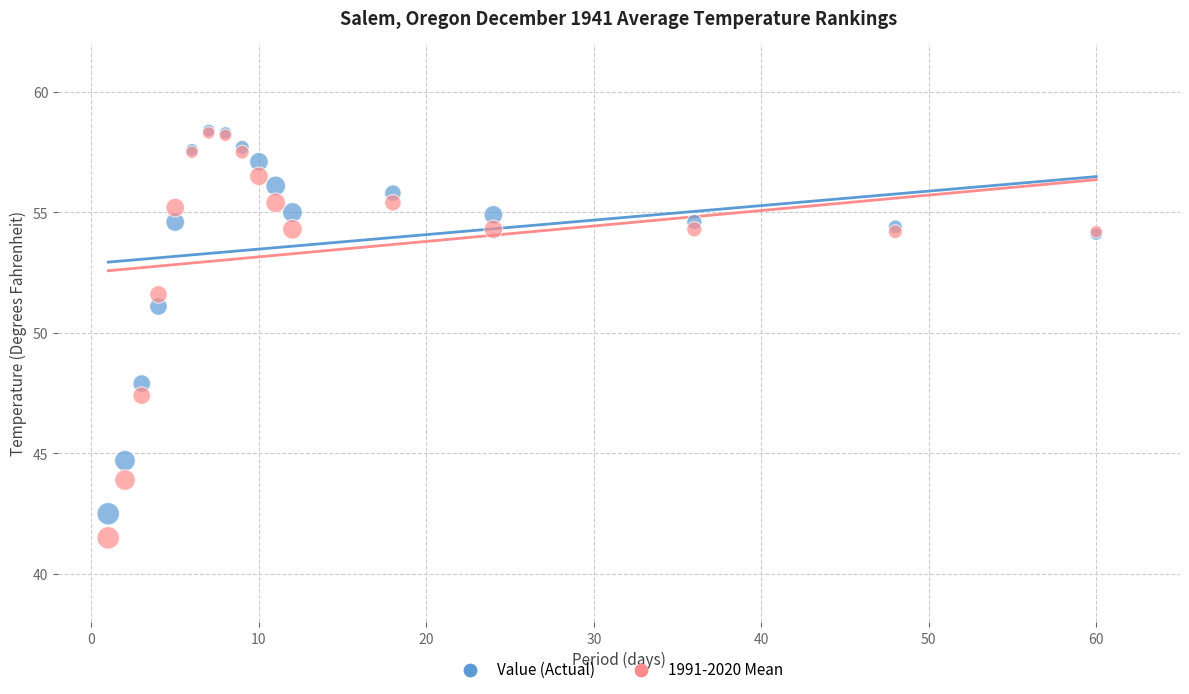

What are all the series names shown in the legend?

Value (Actual), 1991-2020 Mean